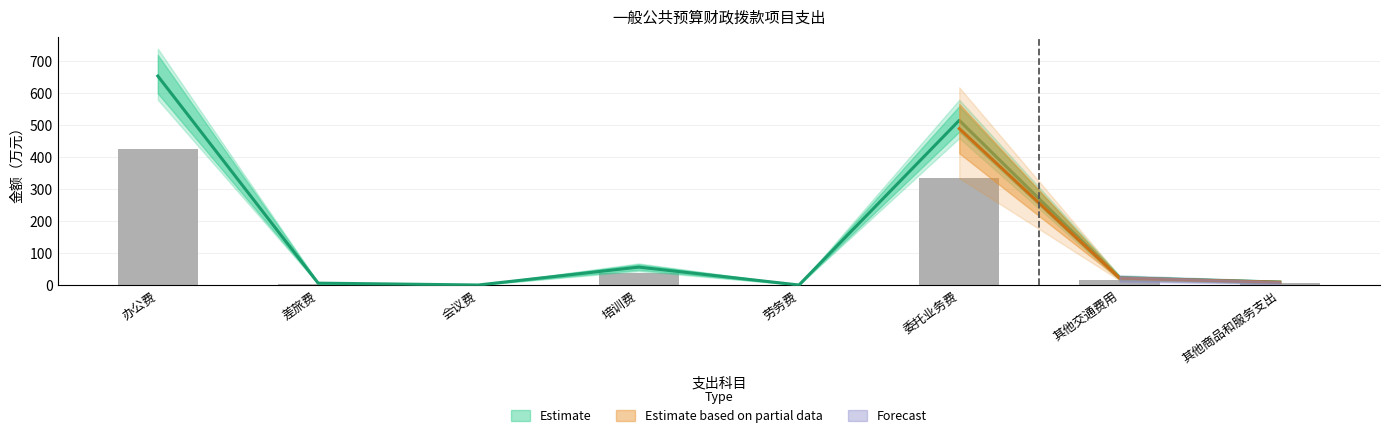

At which label does the data first exceed 23?

办公费